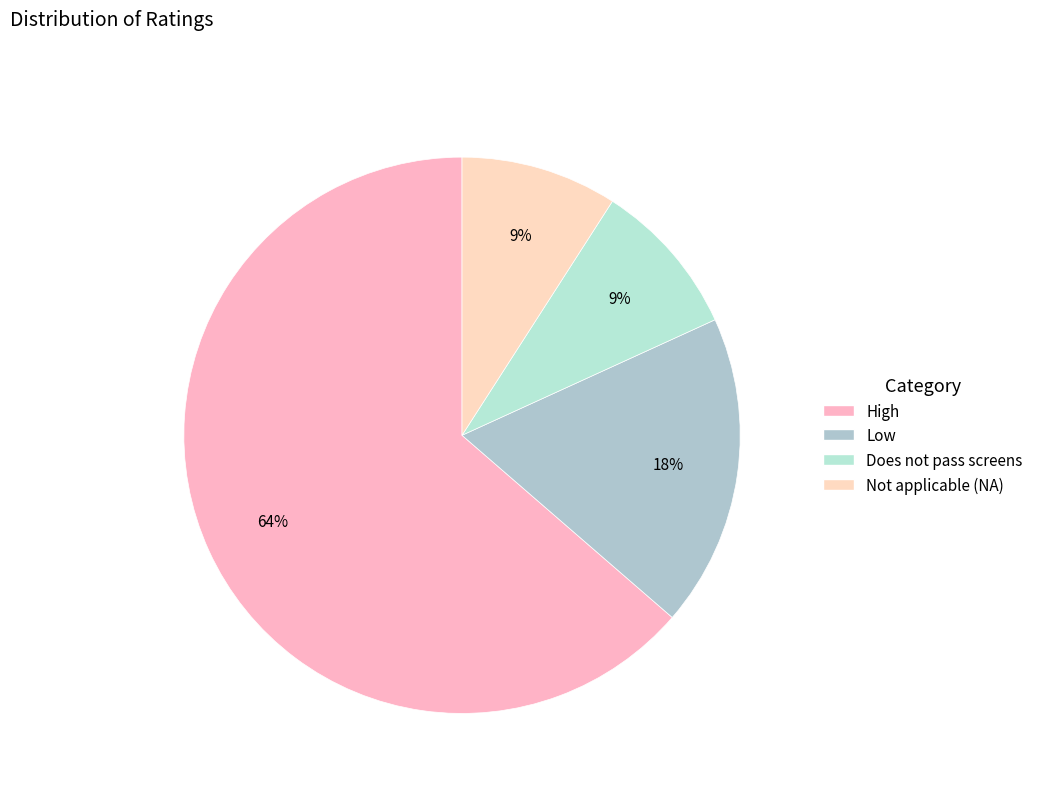

How many slices are in this pie chart?

4